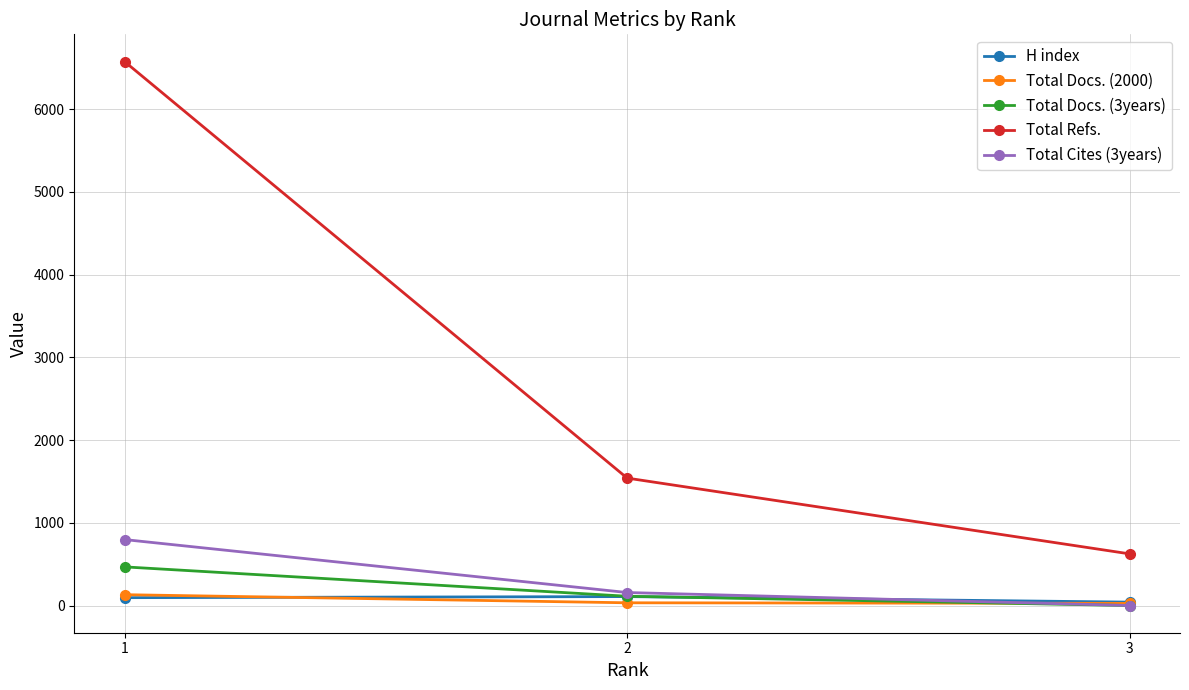

What is the greatest value displayed?

6574